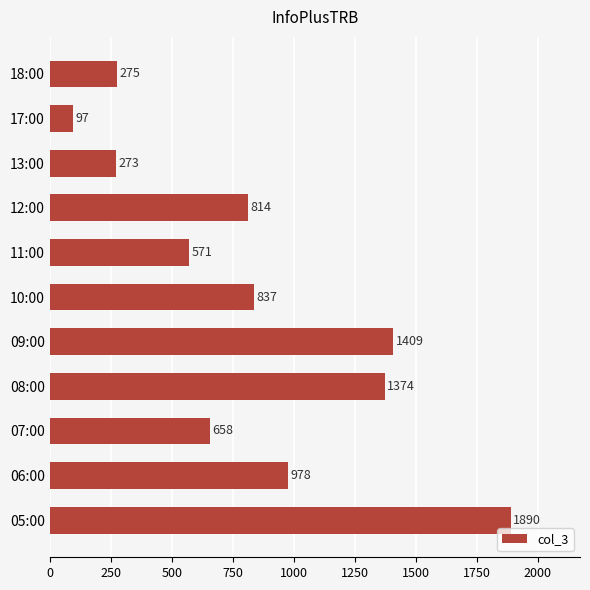

What is the change in value from 07:00 to 12:00?

+156